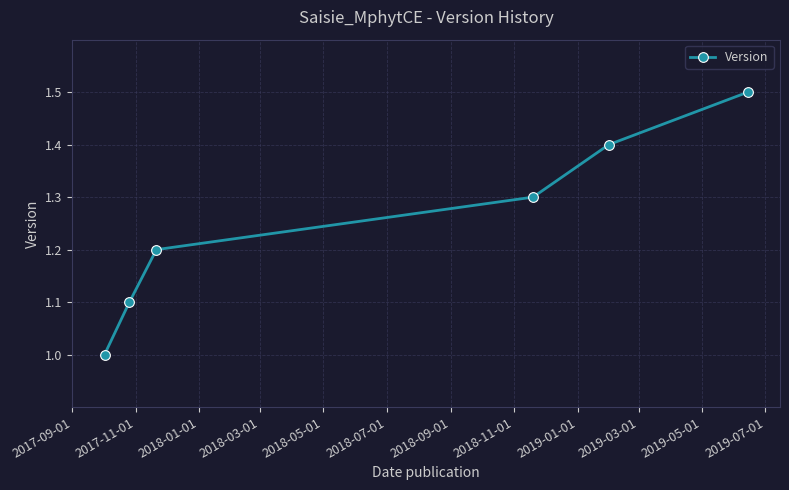

What is the maximum value shown in the chart?

1.5